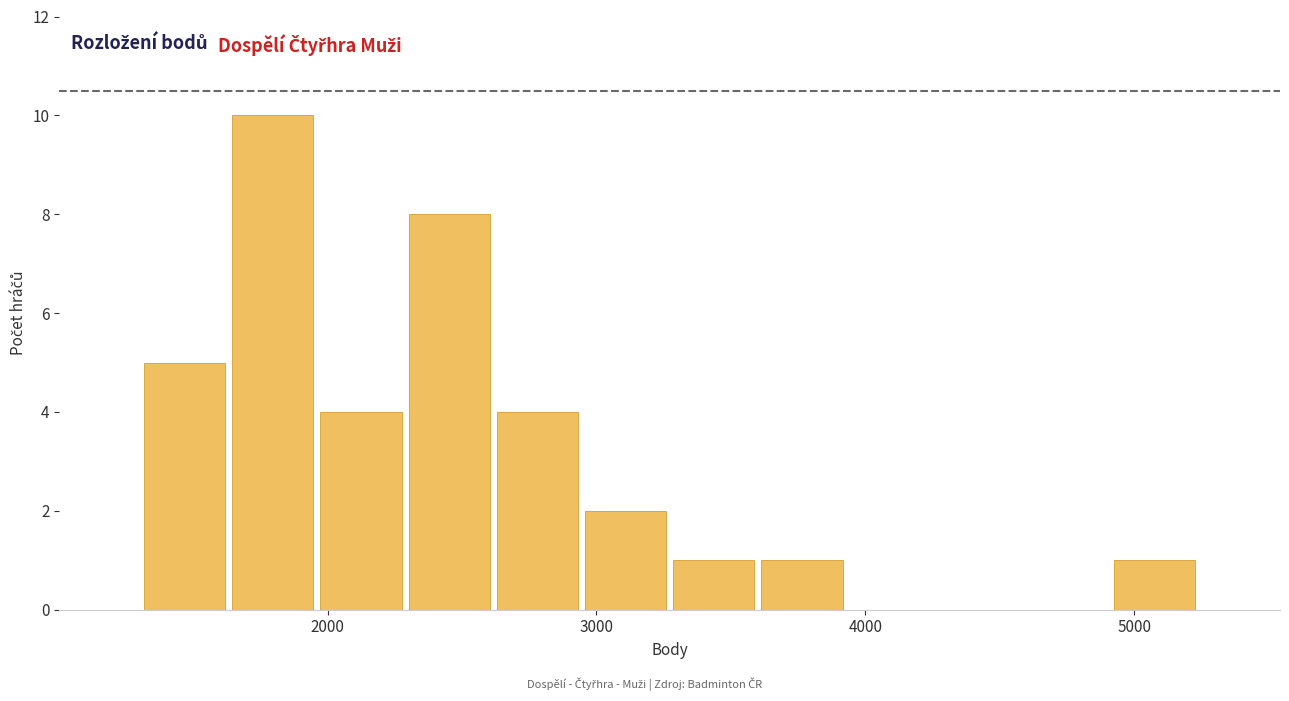

Around what value on the x-axis is the tallest bar? Give the approximate position of its centre, as read against the axis.

1800